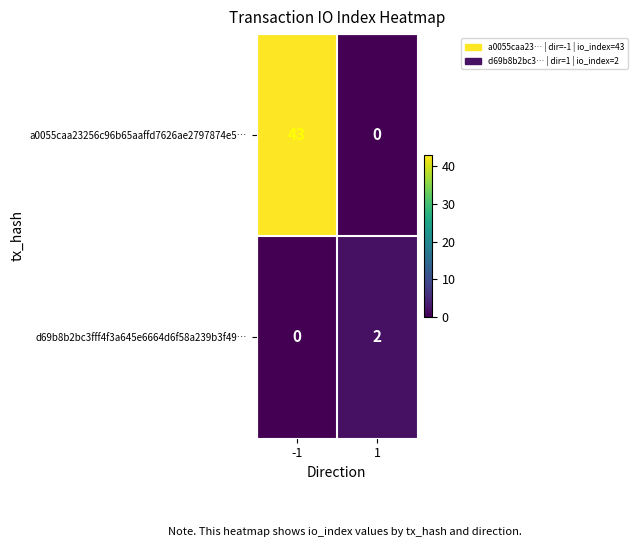

Is it true that a0055caa23256c96b65aaffd7626ae2797874e5… equals 43 at -1?

True